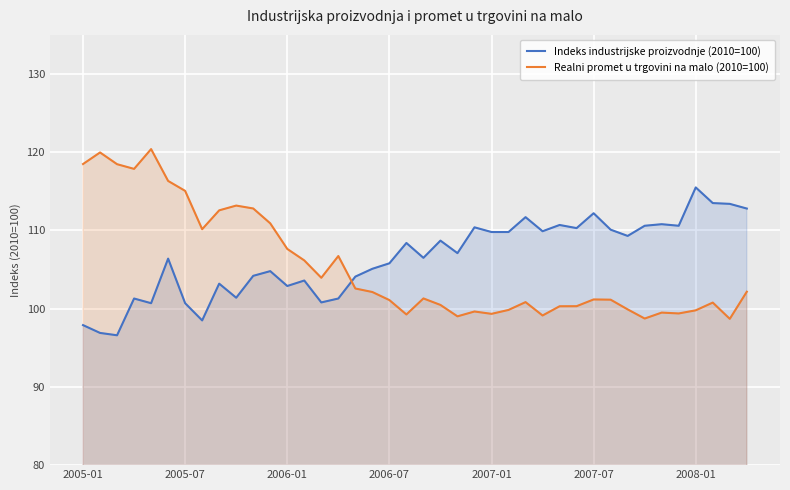

What is the greatest value displayed?

120.4